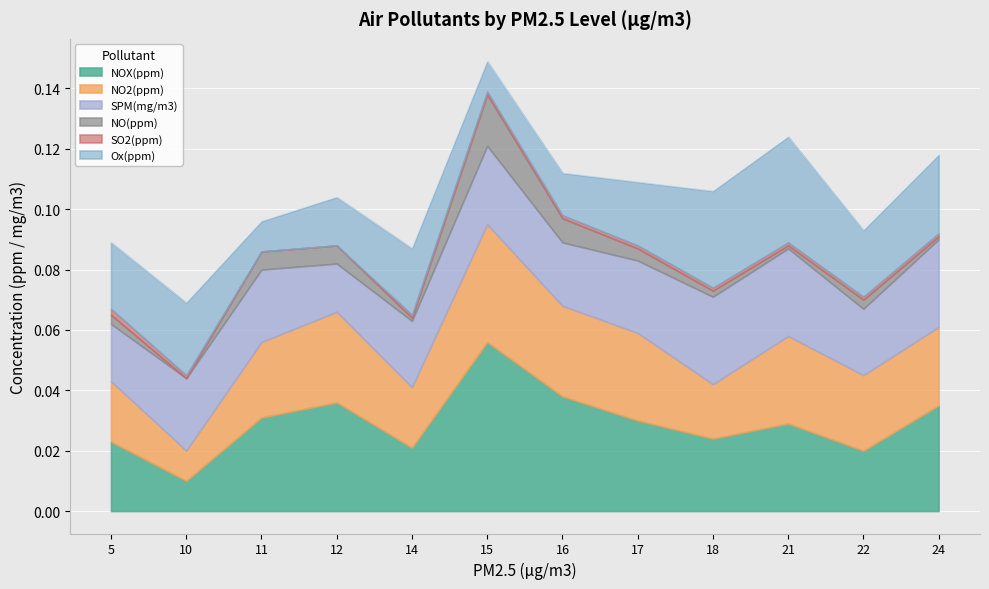

True or false: NO(ppm) and NOX(ppm) cross at least once.

False